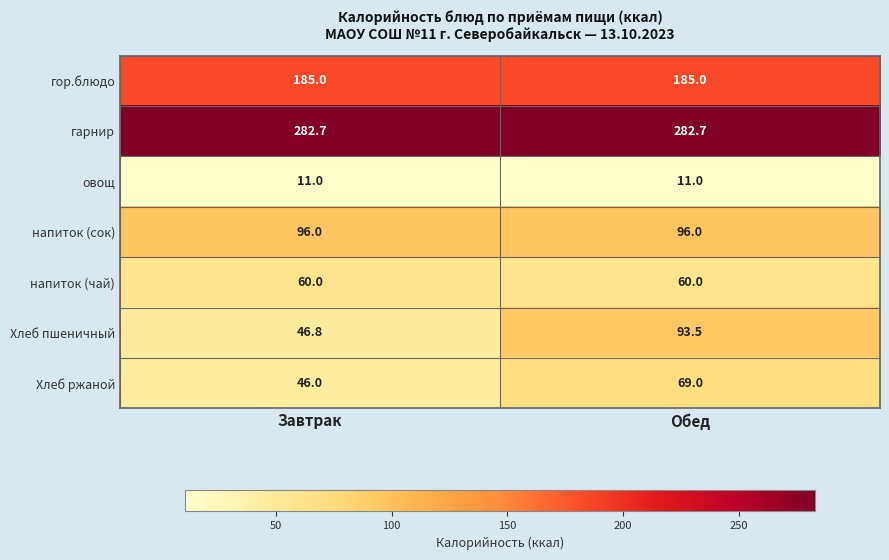

What is the sum of all гор.блюдо values?

370.0